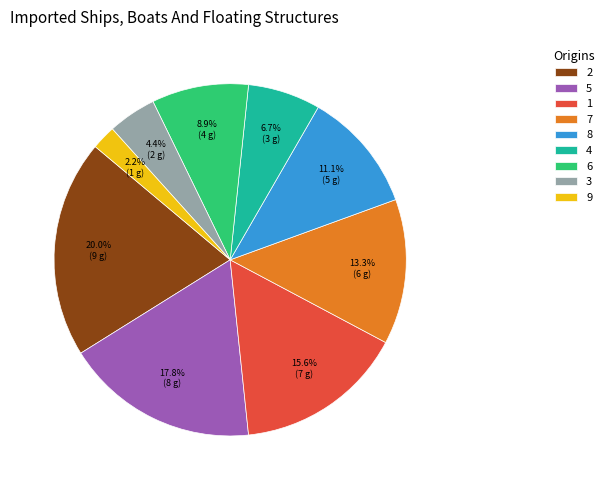

Count the number of slices in the pie.

9